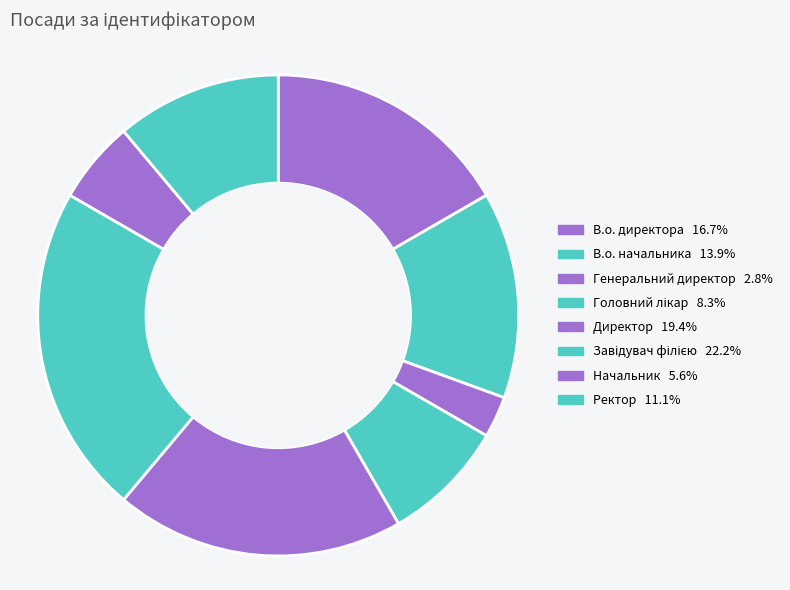

To the nearest percent, what is the average slice percentage?

12%